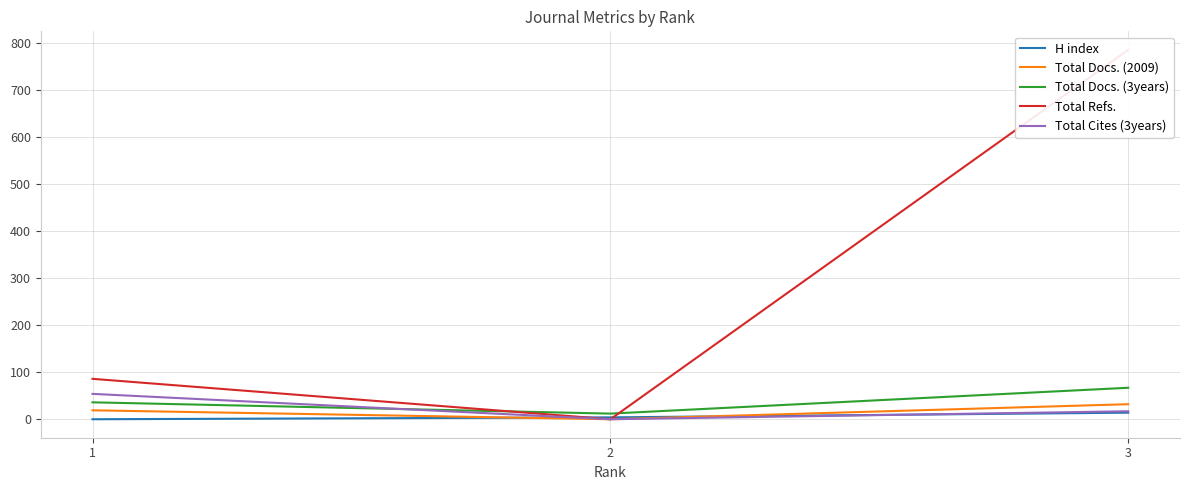

How many series are shown in this chart?

5